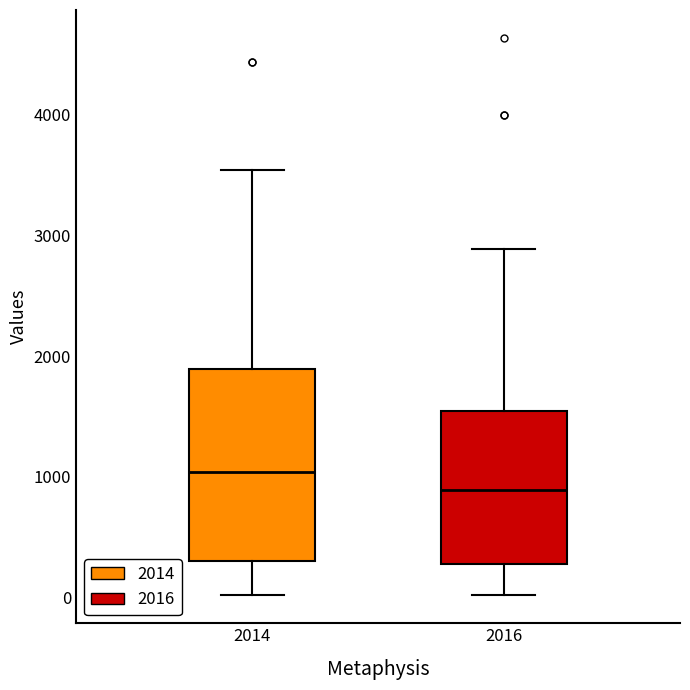

Which box is the tallest, from its lower edge to its upper edge?

2014